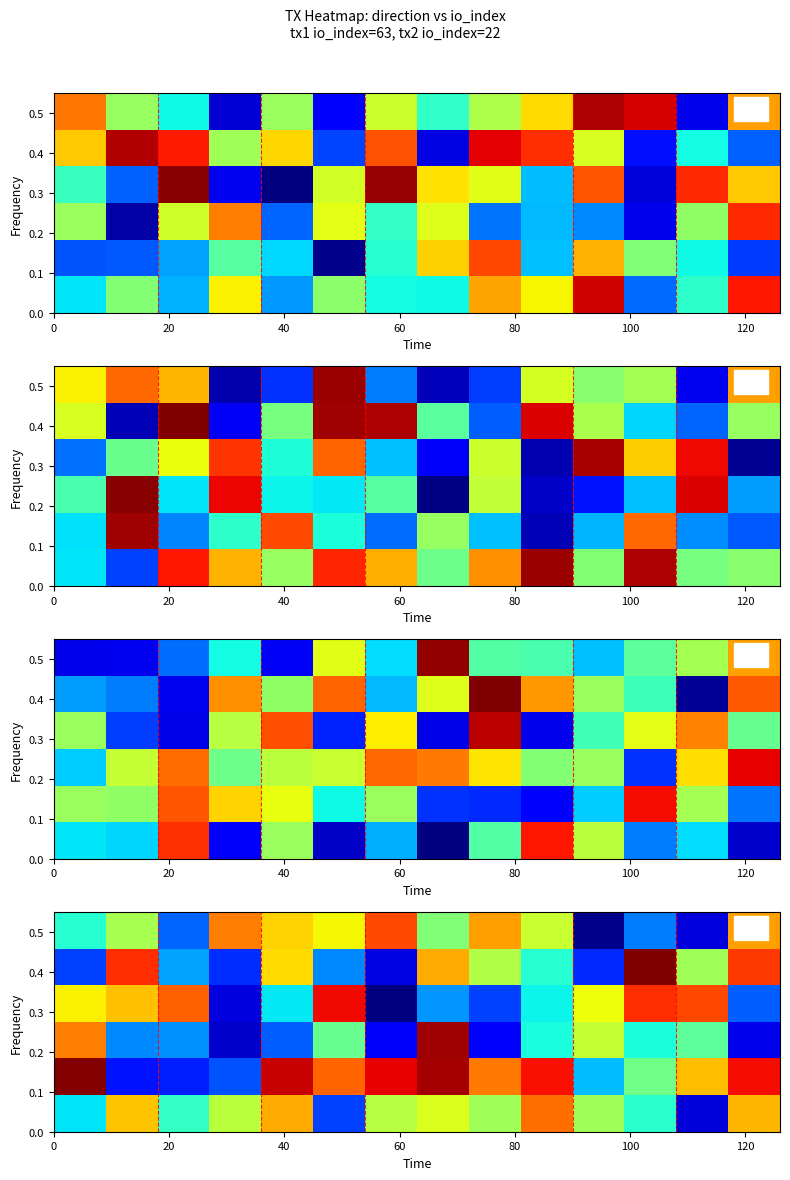

How many data points does each series have?

14